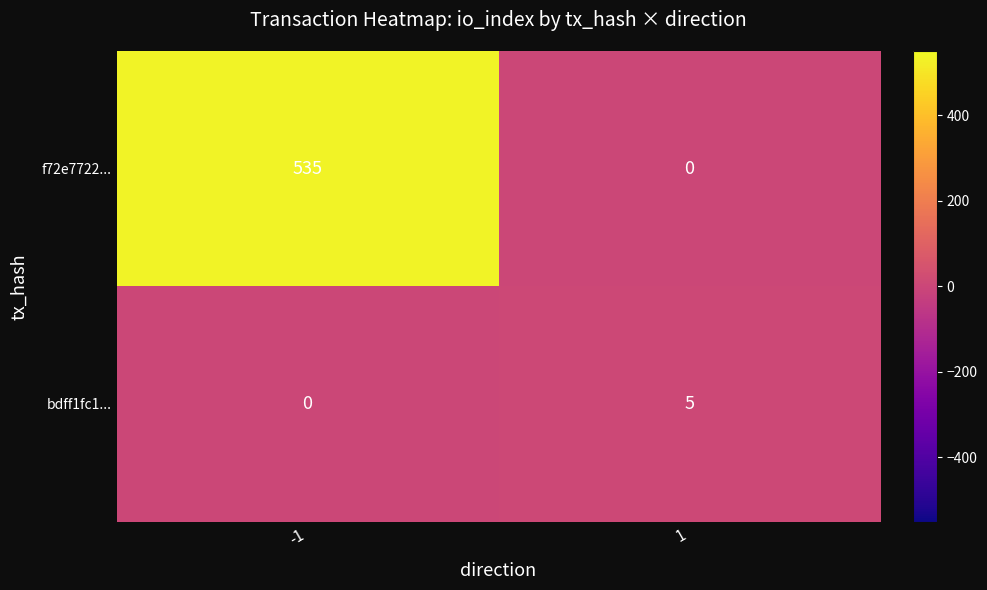

List the series in order of their overall mean, highest first.

f72e7722..., bdff1fc1...